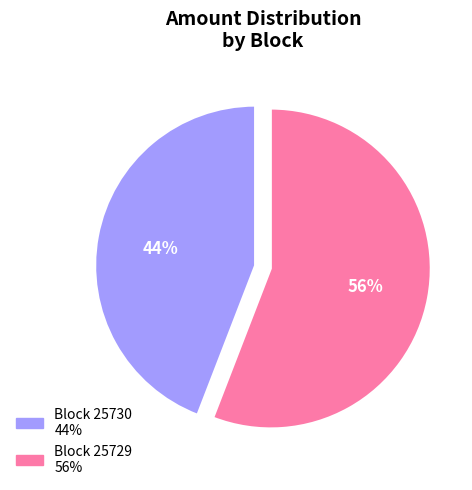

To the nearest percent, what is the difference between the largest and smallest slice percentages?

12%